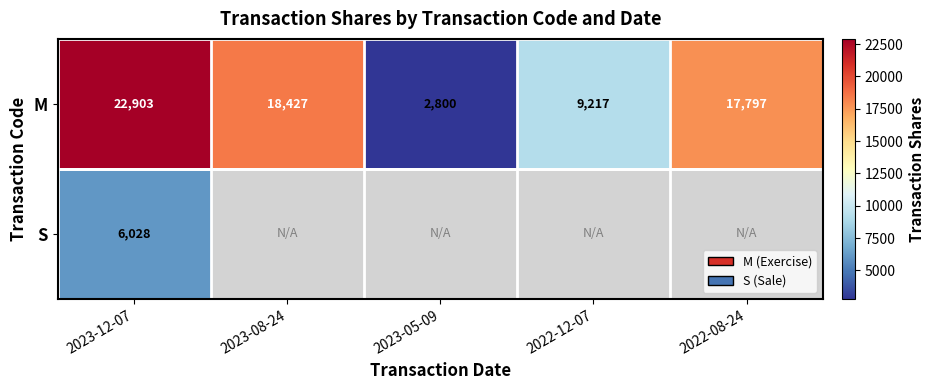

What is the difference between the M values at 2022-12-07 and 2023-05-09?

6417